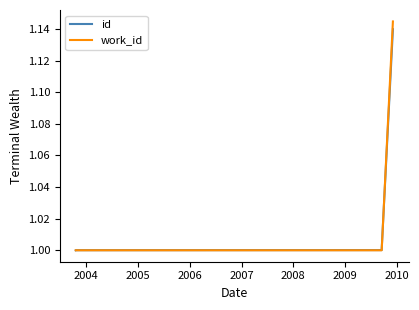

What is the difference between the maximum and minimum values in the id series?

0.1